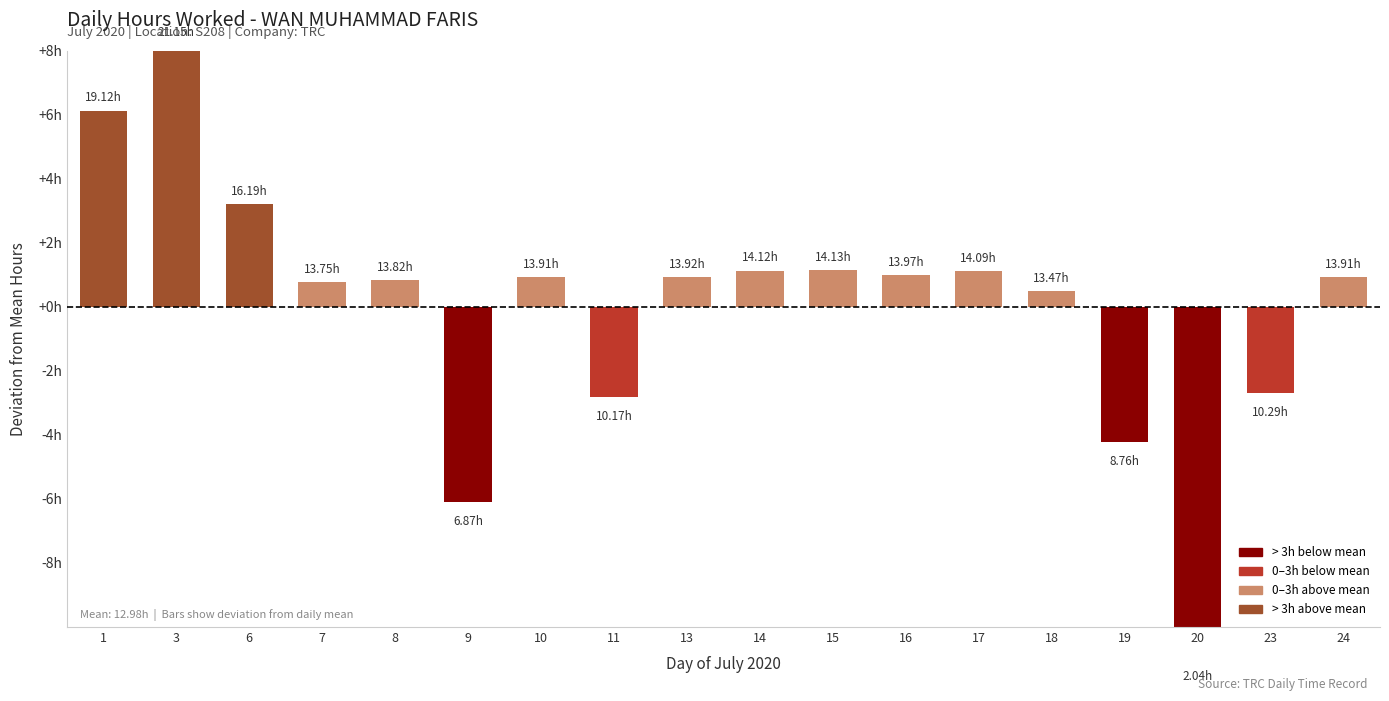

Reading left to right, transcribe all the data shown in this chart.

1=6.1	3=8.2	6=3.2	7=0.8	8=0.8	9=-6.1	10=0.9	11=-2.8	13=0.9	14=1.1	15=1.1	16=1.0	17=1.1	18=0.5	19=-4.2	20=-10.9	23=-2.7	24=0.9